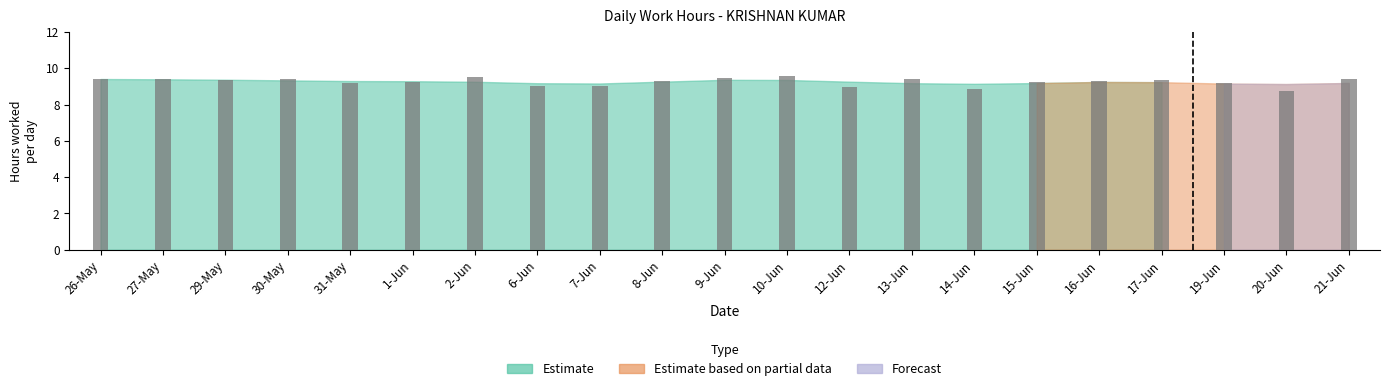

The value at 7-Jun is 9.0. True or false?

True